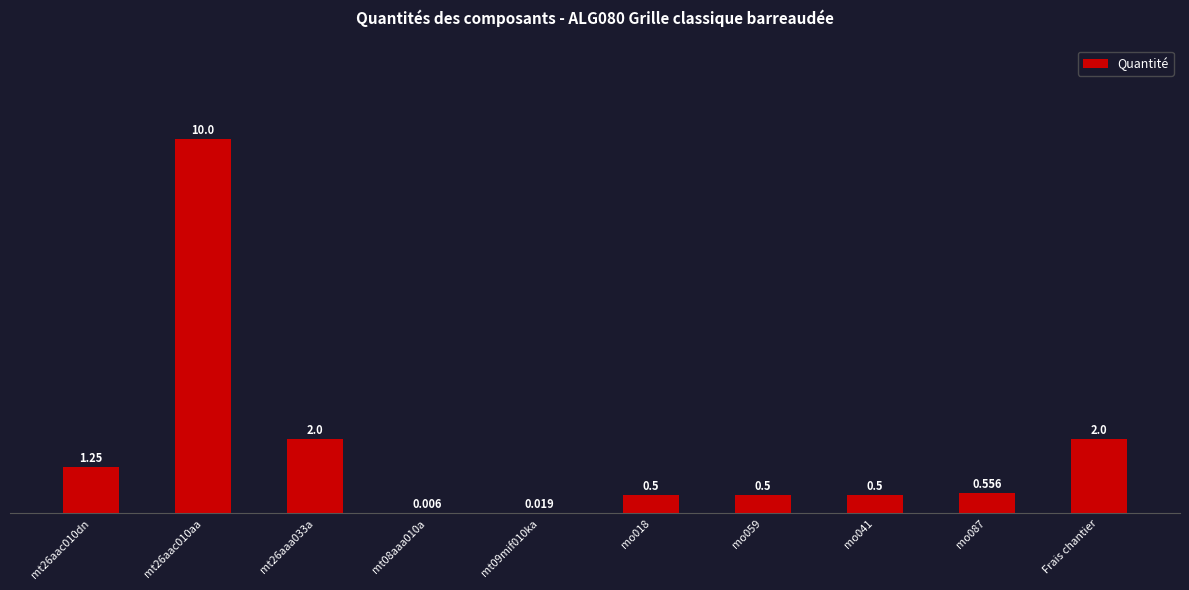

Count the number of data series in this chart.

1